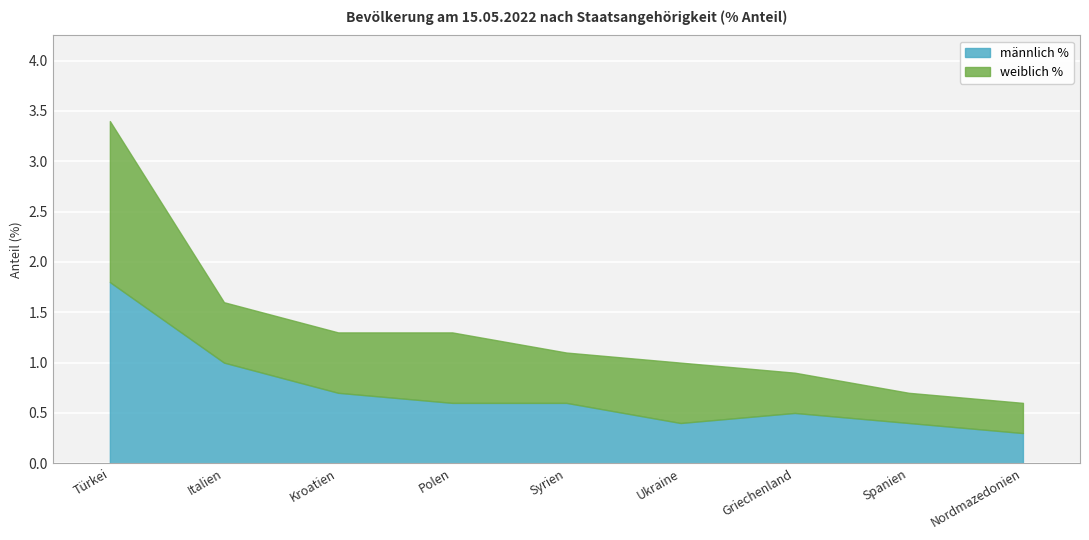

How many lines are shown in the chart?

2